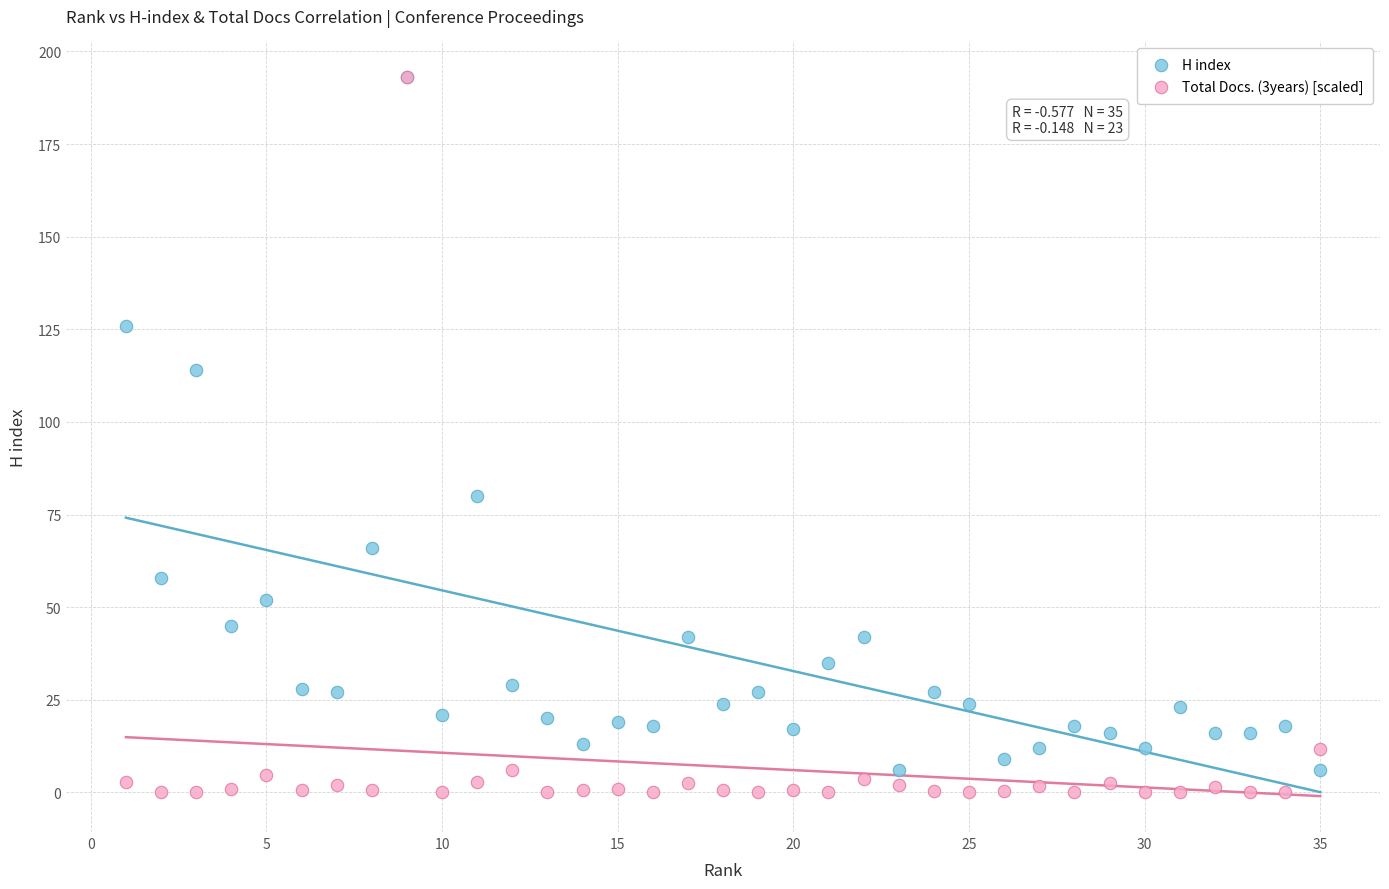

In the H index series, what Y value is closest to 99?

114.0